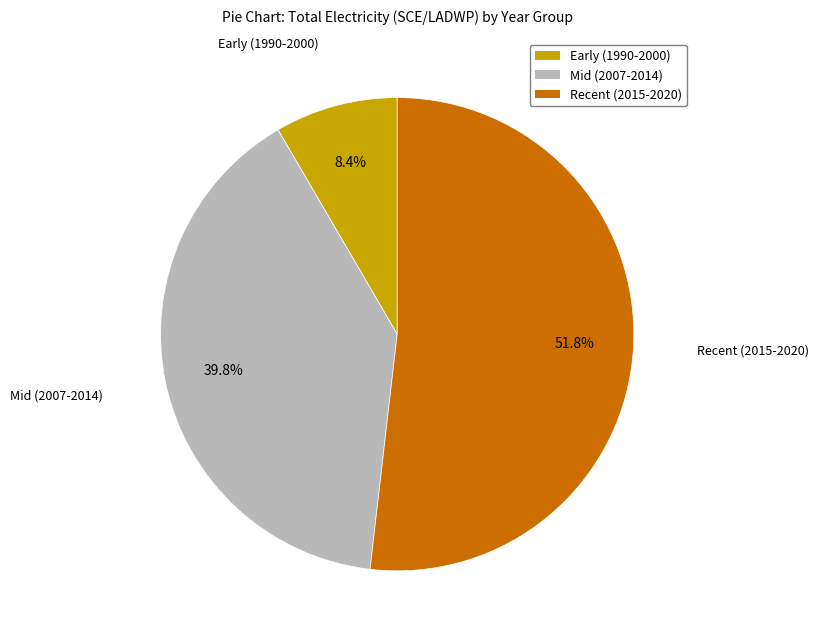

Does any single category account for the majority?

Yes